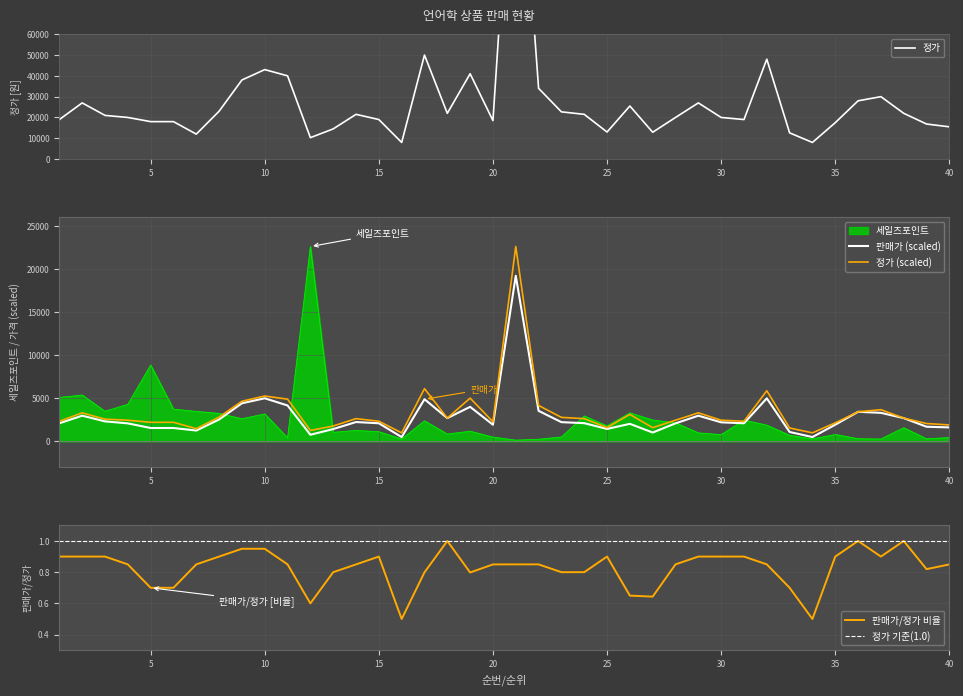

What is the maximum value for 정가 (scaled)?

22623.0